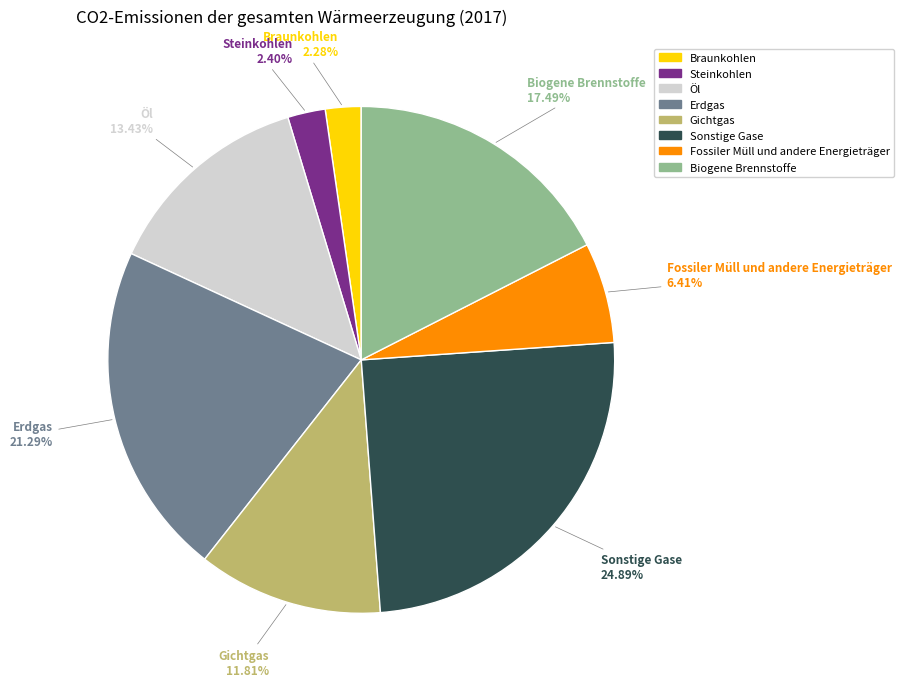

True or false: Gichtgas accounts for 12% of the total.

True